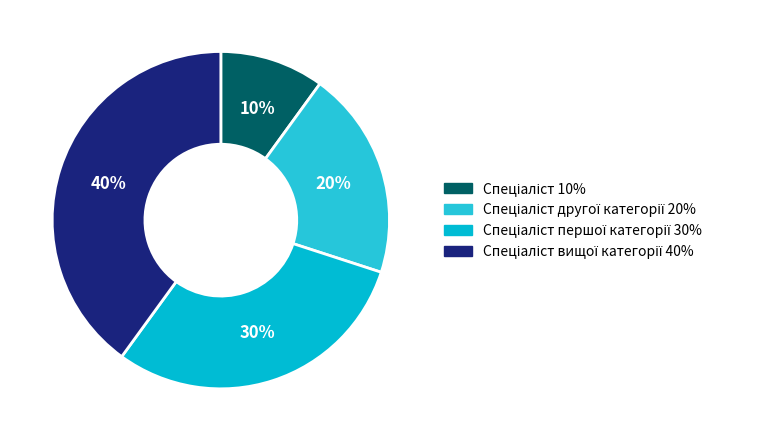

How many segments does this pie chart have?

4